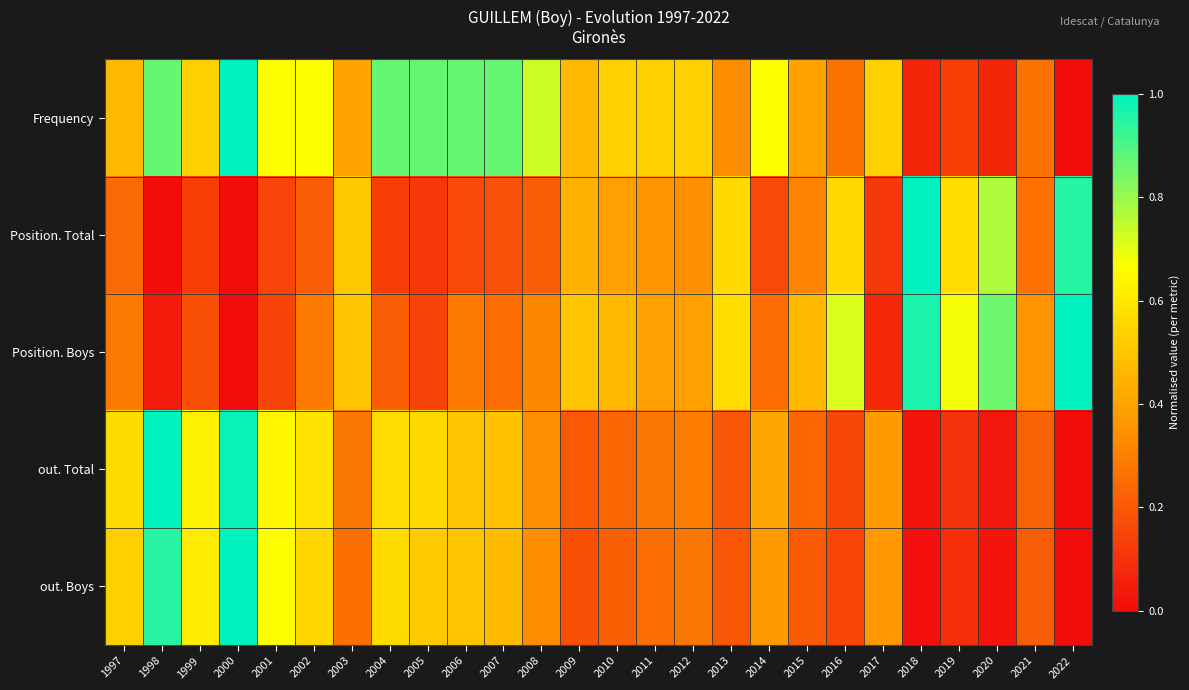

Reading right to left, what are all the values shown in this chart?

Frequency: 2022=0.0	2021=0.3	2020=0.1	2019=0.1	2018=0.1	2017=0.5	2016=0.3	2015=0.4	2014=0.7	2013=0.3	2012=0.5	2011=0.5	2010=0.5	2009=0.5	2008=0.7	2007=0.9	2006=0.9	2005=0.9	2004=0.9	2003=0.4	2002=0.7	2001=0.7	2000=1.0	1999=0.5	1998=0.9	1997=0.5
Position. Total: 2022=1.0	2021=0.3	2020=0.8	2019=0.6	2018=1.0	2017=0.1	2016=0.6	2015=0.3	2014=0.2	2013=0.6	2012=0.3	2011=0.4	2010=0.4	2009=0.4	2008=0.2	2007=0.2	2006=0.2	2005=0.1	2004=0.1	2003=0.5	2002=0.2	2001=0.1	2000=0.0	1999=0.1	1998=0.0	1997=0.2
Position. Boys: 2022=1.0	2021=0.4	2020=0.9	2019=0.7	2018=1.0	2017=0.1	2016=0.7	2015=0.5	2014=0.2	2013=0.6	2012=0.4	2011=0.4	2010=0.5	2009=0.5	2008=0.3	2007=0.2	2006=0.3	2005=0.1	2004=0.2	2003=0.5	2002=0.3	2001=0.1	2000=0.0	1999=0.2	1998=0.0	1997=0.3
out. Total: 2022=0.0	2021=0.2	2020=0.0	2019=0.1	2018=0.0	2017=0.4	2016=0.2	2015=0.2	2014=0.4	2013=0.2	2012=0.3	2011=0.3	2010=0.2	2009=0.2	2008=0.3	2007=0.5	2006=0.5	2005=0.6	2004=0.6	2003=0.3	2002=0.6	2001=0.6	2000=1.0	1999=0.6	1998=1.0	1997=0.6
out. Boys: 2022=0.0	2021=0.2	2020=0.0	2019=0.1	2018=0.0	2017=0.4	2016=0.2	2015=0.2	2014=0.4	2013=0.2	2012=0.3	2011=0.3	2010=0.2	2009=0.2	2008=0.3	2007=0.5	2006=0.5	2005=0.5	2004=0.6	2003=0.3	2002=0.5	2001=0.7	2000=1.0	1999=0.6	1998=0.9	1997=0.5